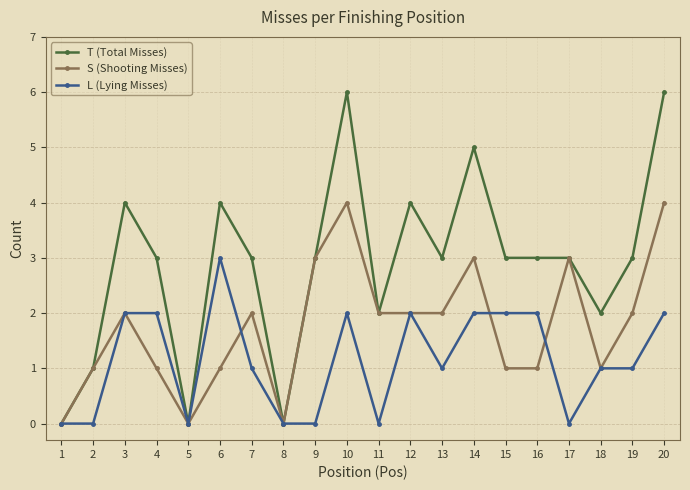

What is the value of the L (Lying Misses) point at the 12th from the left?

2